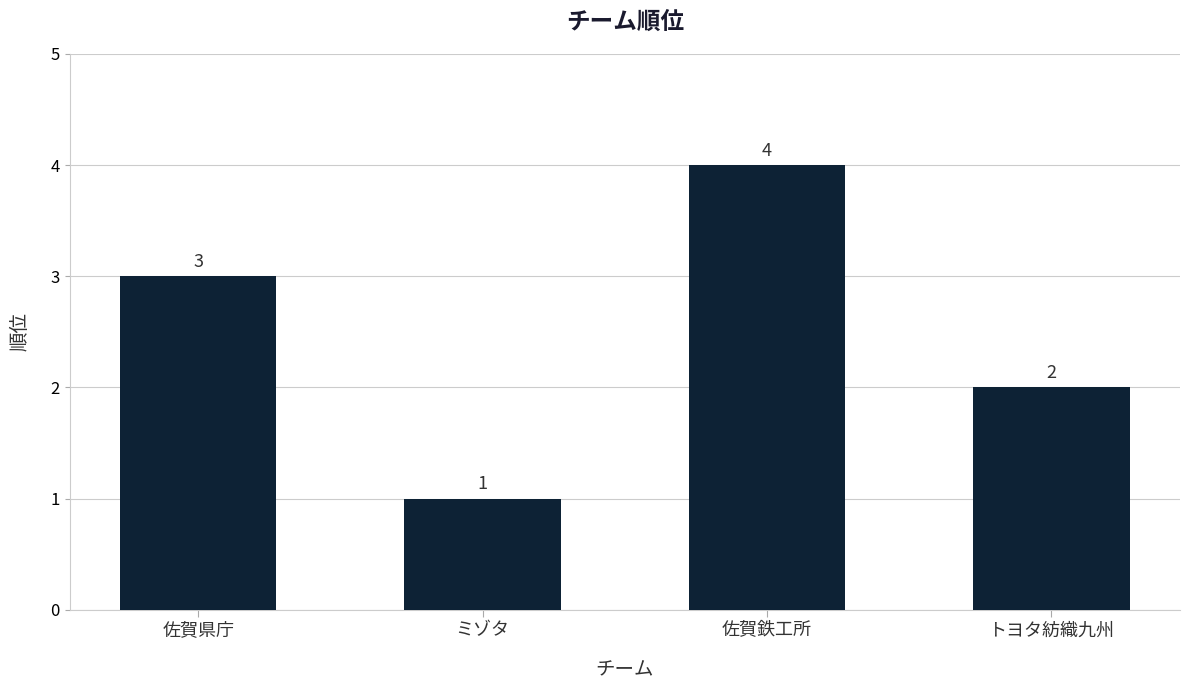

Reading right to left, extract all data points from this chart.

2	4	1	3